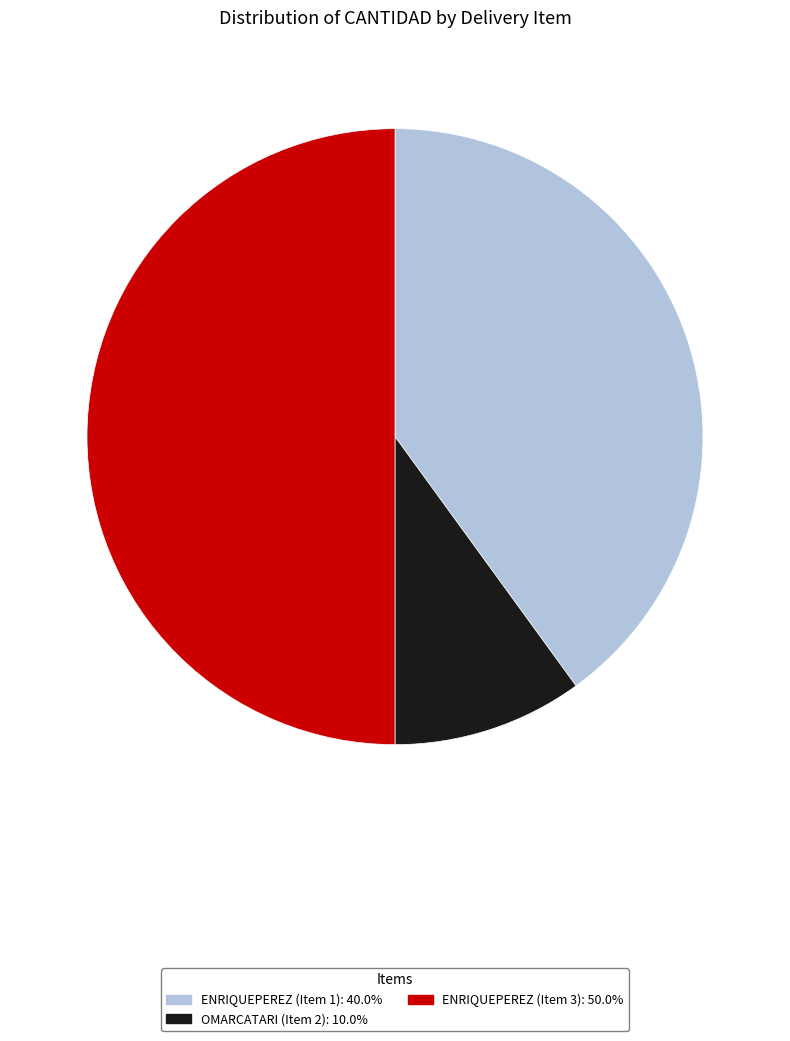

Does ENRIQUEPEREZ (Item 1) account for over 50% of the chart?

No